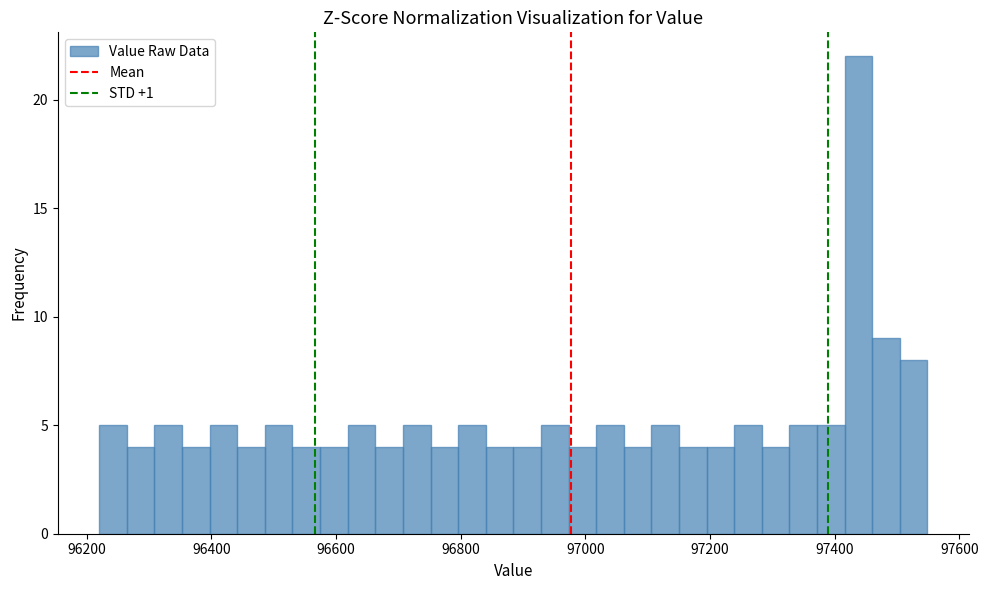

Read against the x-axis, roughly where is the centre of the tallest bar?

97440